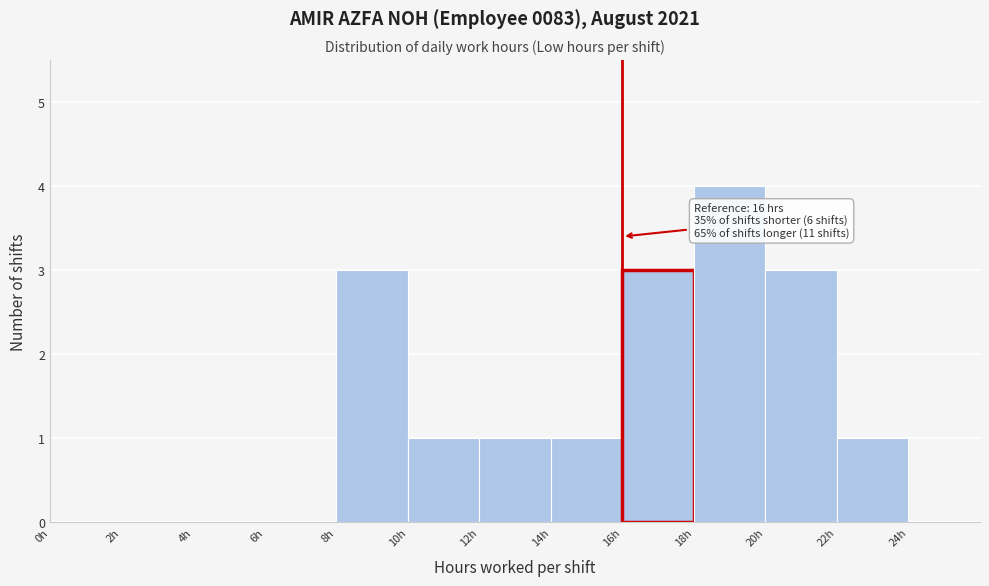

Which range on the x-axis has the tallest bar?

18 to 20